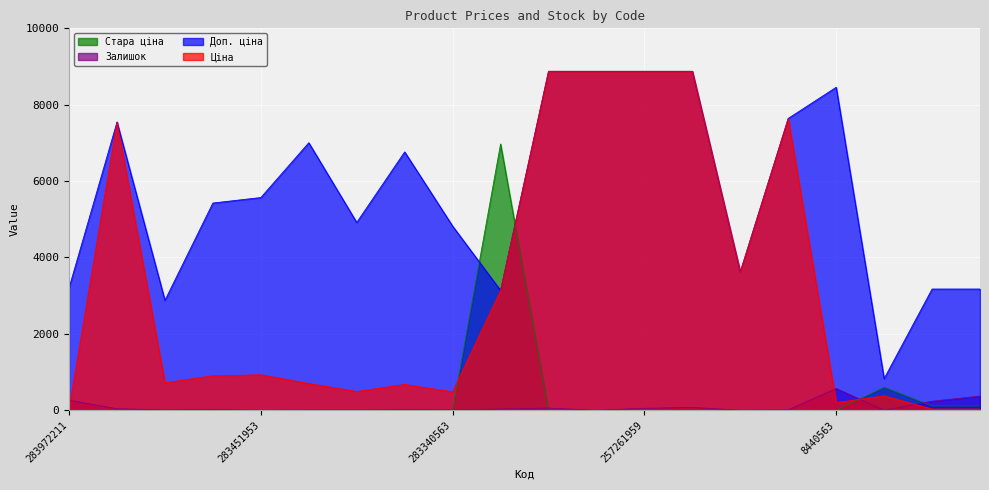

Reading left to right, list all the values displayed in this chart.

Ціна: 32.0	7545.9	719.6	904.3	928.3	700.4	491.7	676.4	482.1	3136.8	8874.6	8874.6	8874.6	8874.6	3622.2	7641.9	201.3	377.9	31.7	31.7
Доп. ціна: 3205.0	7545.9	2878.5	5425.9	5569.9	7004.3	4917.4	6764.4	4821.4	3137.0	8874.6	8874.6	8874.6	8874.6	3622.2	7641.9	8456.7	829.0	3174.0	3174.0
Залишок: 264.0	39.0	11.0	24.0	2.0	8.0	8.0	19.0	13.0	31.0	57.0	1.0	51.0	74.0	2.0	11.0	571.0	0.0	237.0	372.0
Стара ціна: 0.0	0.0	0.0	0.0	0.0	0.0	0.0	0.0	0.0	6970.8	0.0	0.0	0.0	0.0	0.0	0.0	0.0	600.9	113.3	113.3